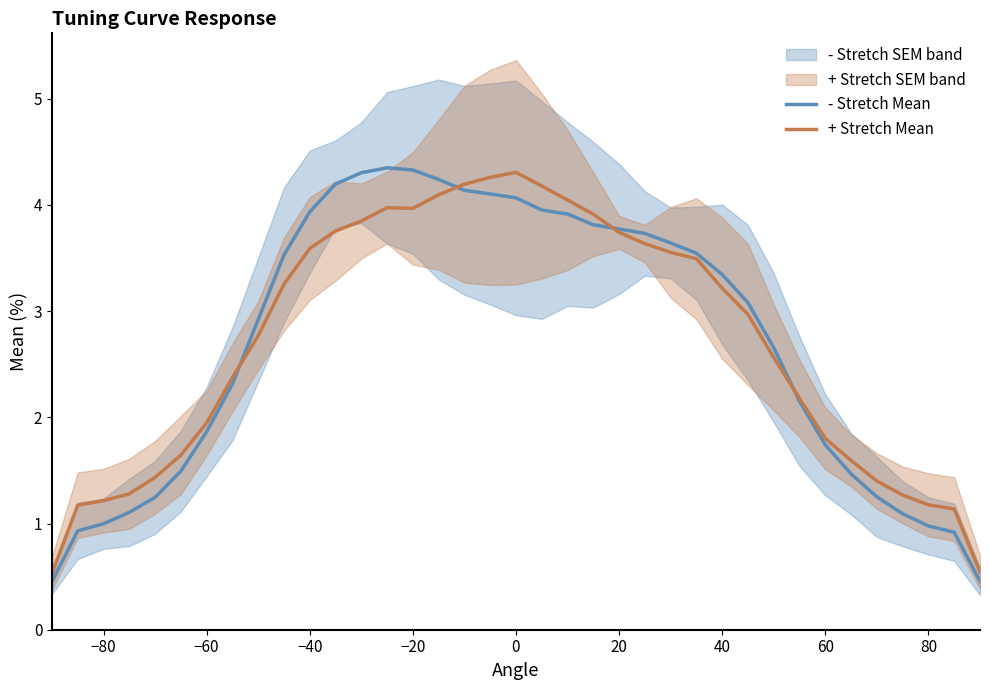

What is the minimum value for + Stretch Mean?

0.5